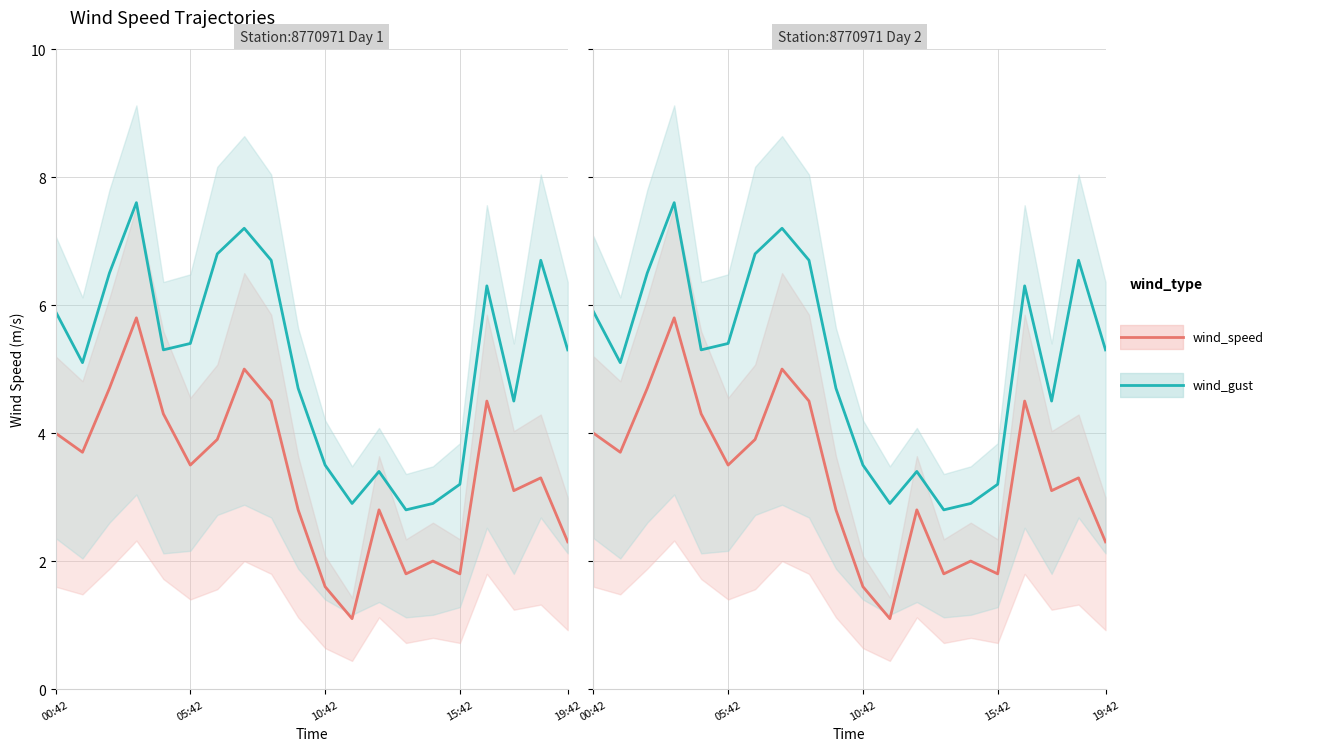

What position from the right is 7?

13